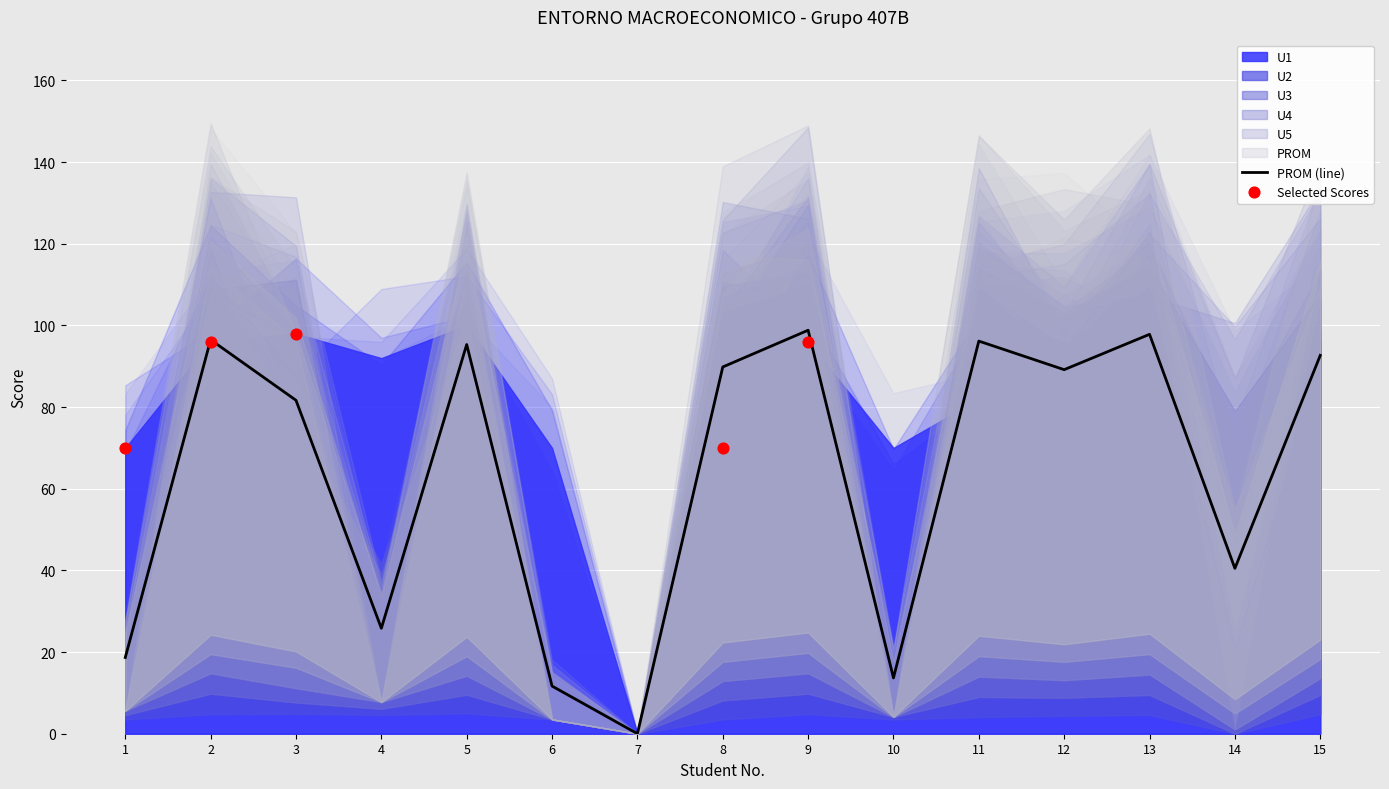

What is the total value across all series at 9?

594.8